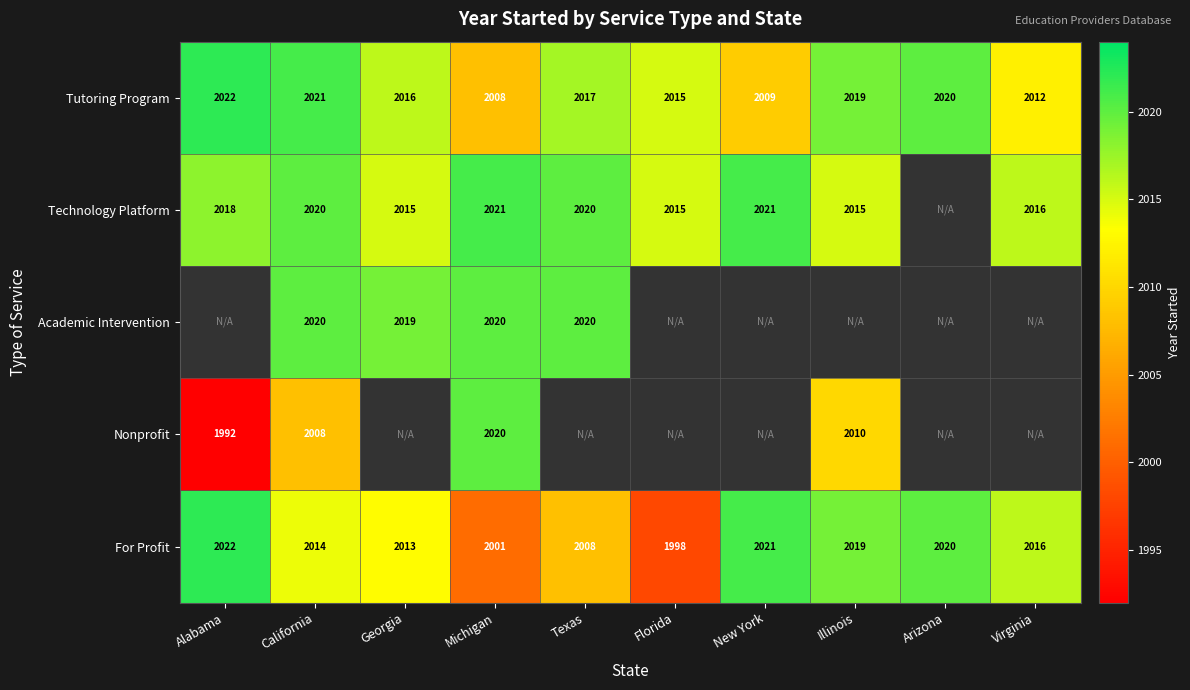

At which category is the sum across all series the highest?

California